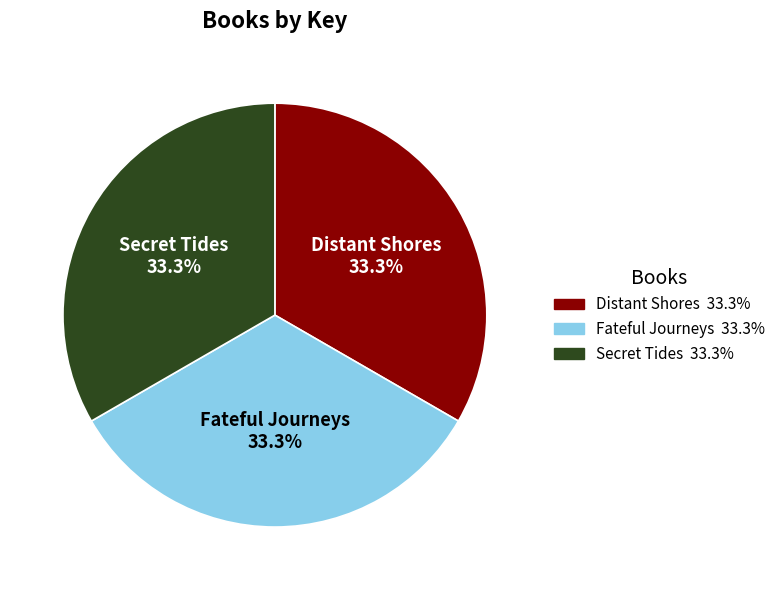

What percentage is the Distant Shores slice, to the nearest percent?

33%